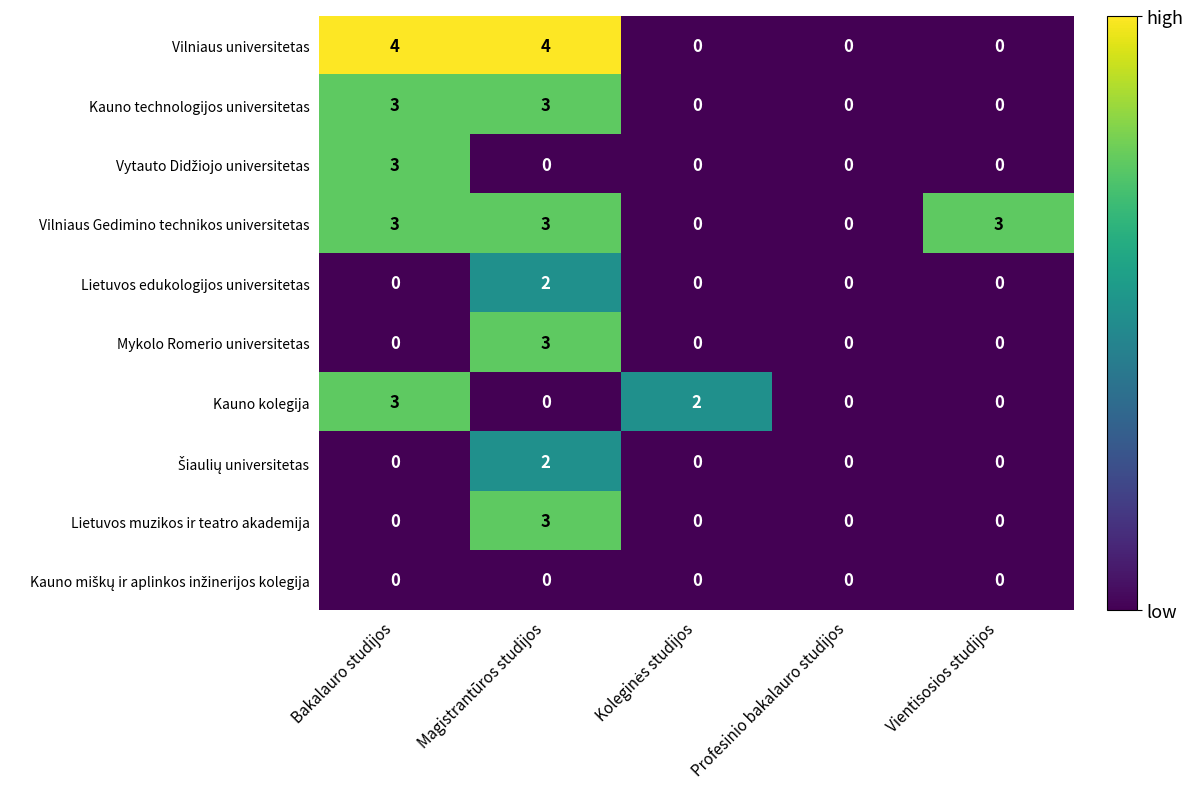

The value of Vilniaus universitetas at Magistrantūros studijos is 4. True or false?

True